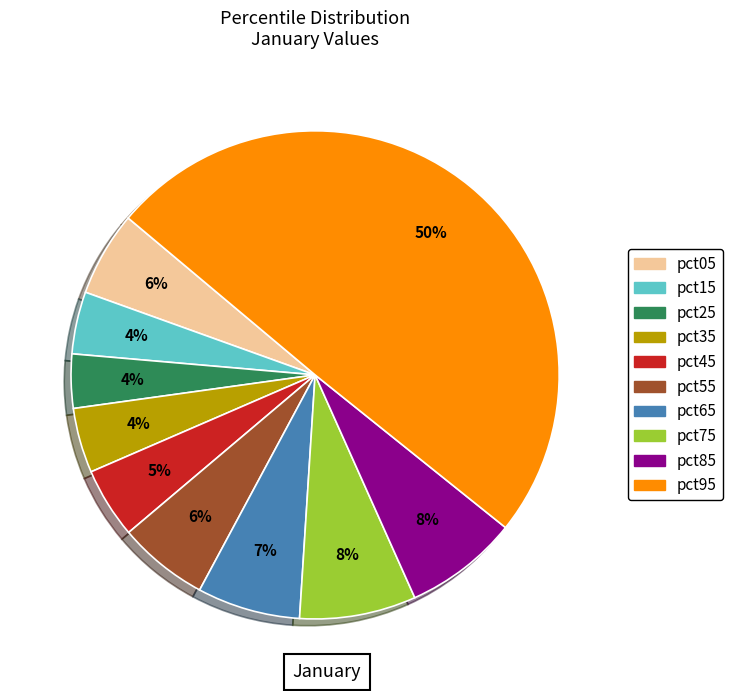

Which category has the biggest portion of the pie?

pct95